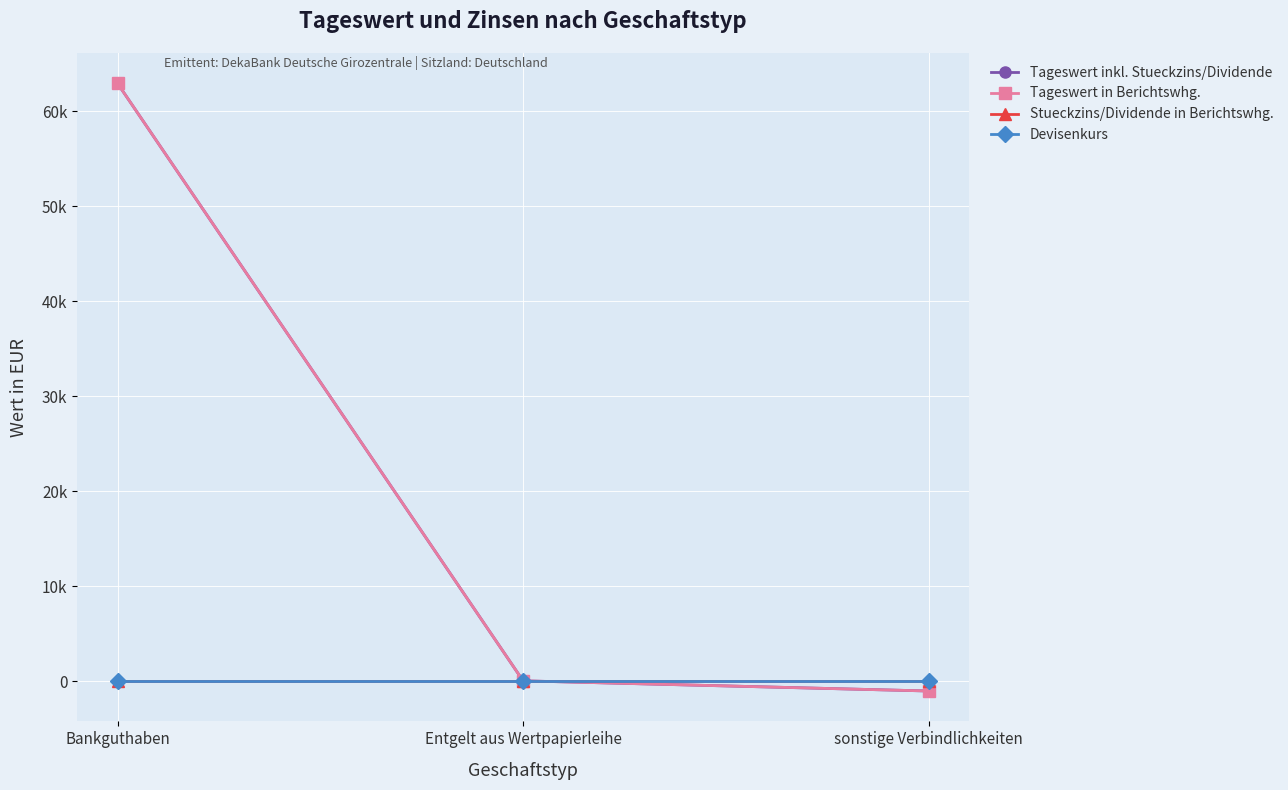

Is this an area chart (filled region under the line)?

No